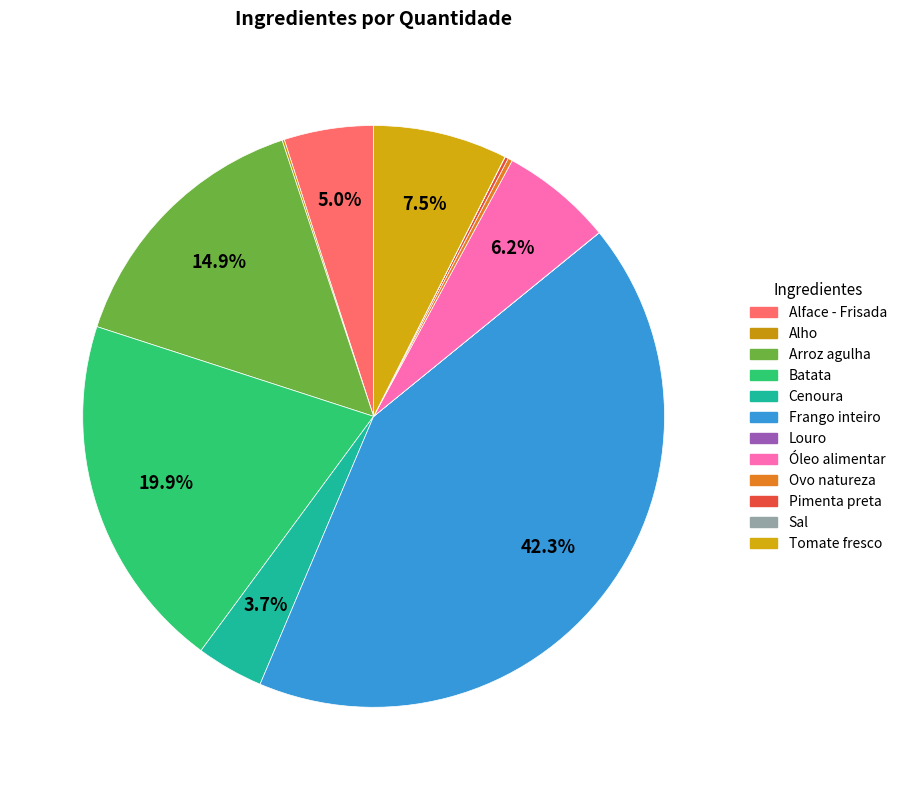

True or false: Óleo alimentar accounts for 1% of the total.

False